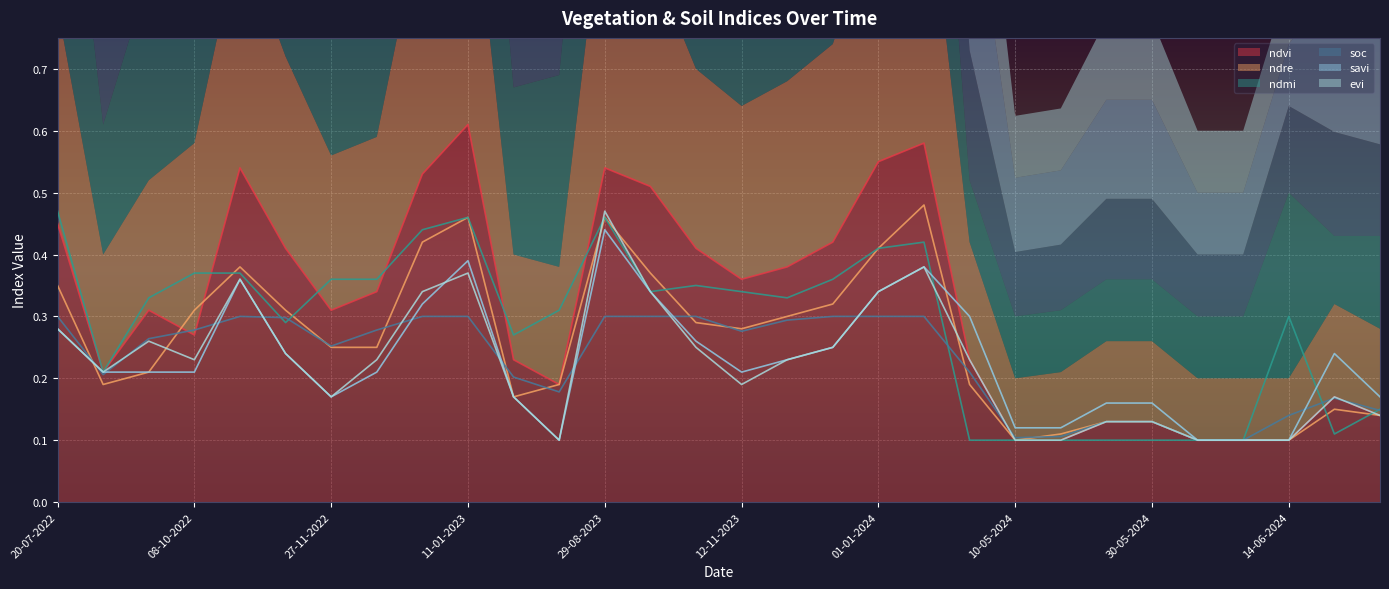

Between 08-10-2022 and 24-06-2024, which series saw the biggest shift?

ndmi